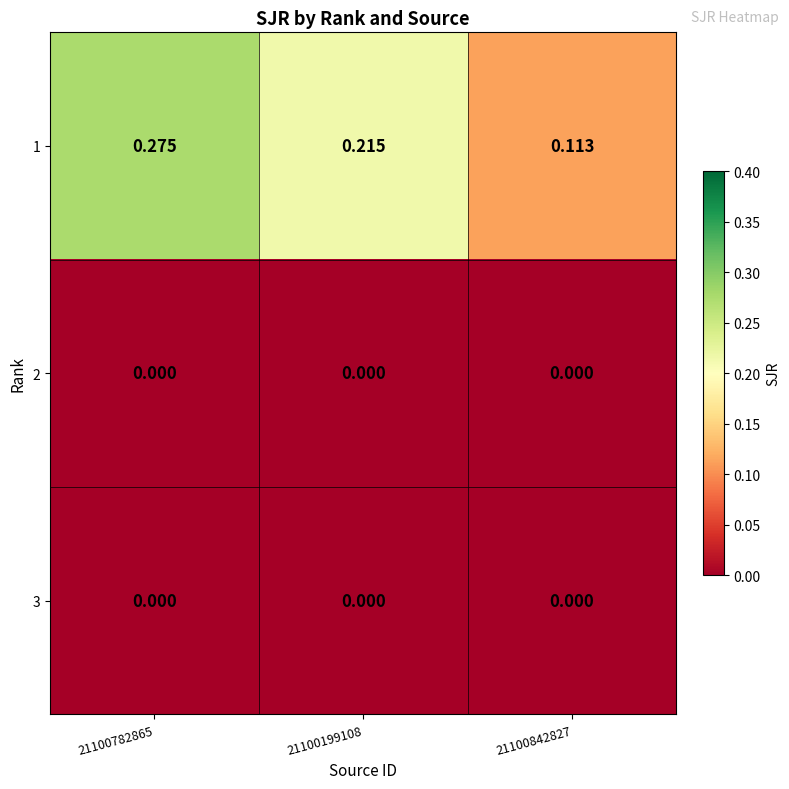

Which series changed the most between 21100199108 and 21100842827?

1